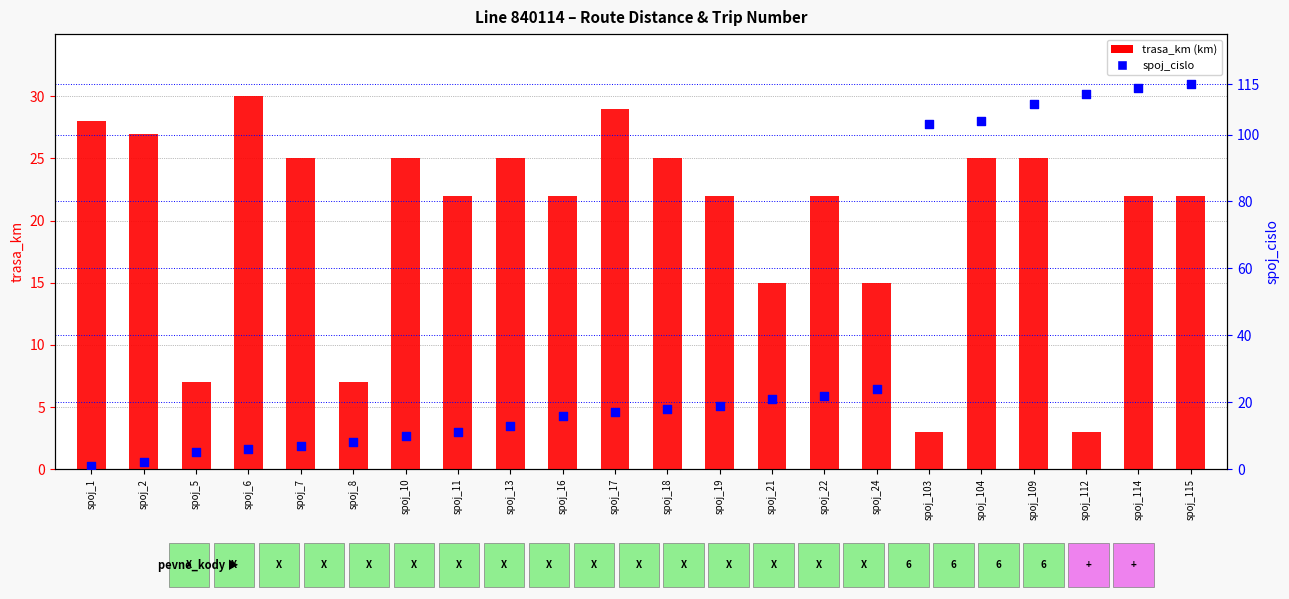

Which series has the widest spread of Y values?

spoj_cislo